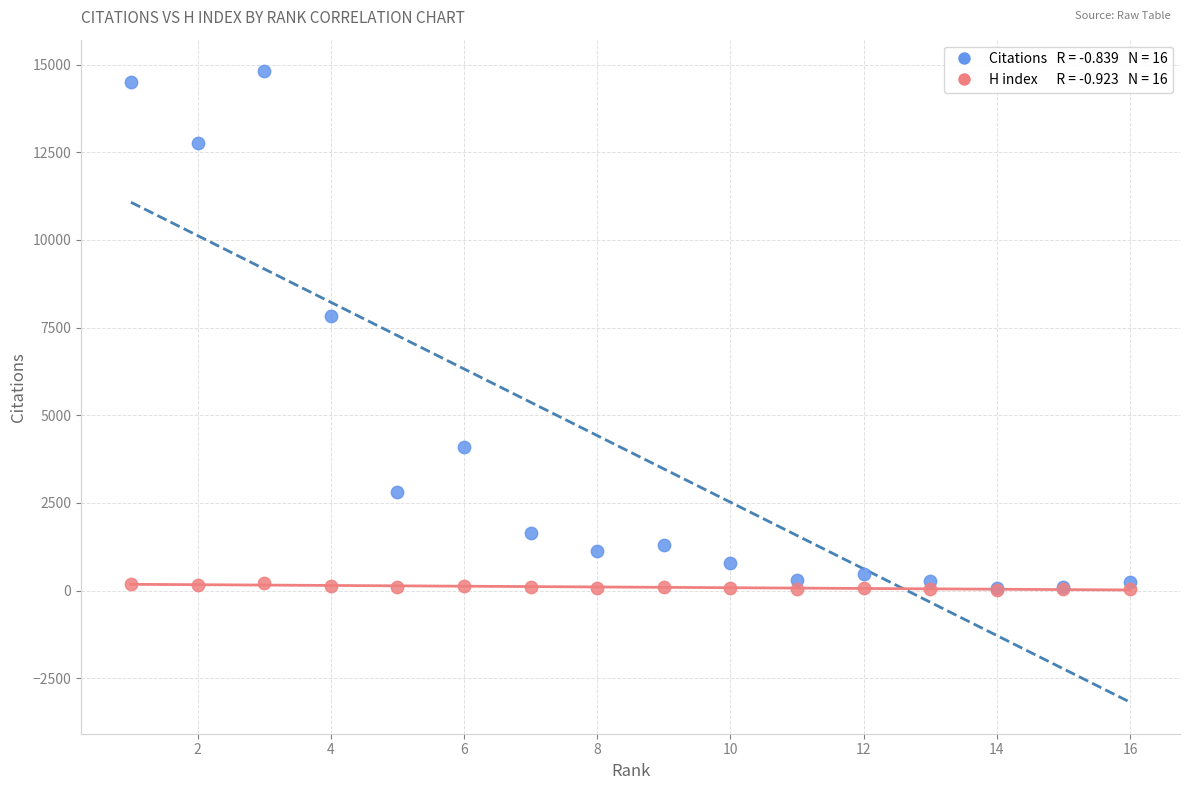

Across all series, what Y value is closest to 7418?

7835